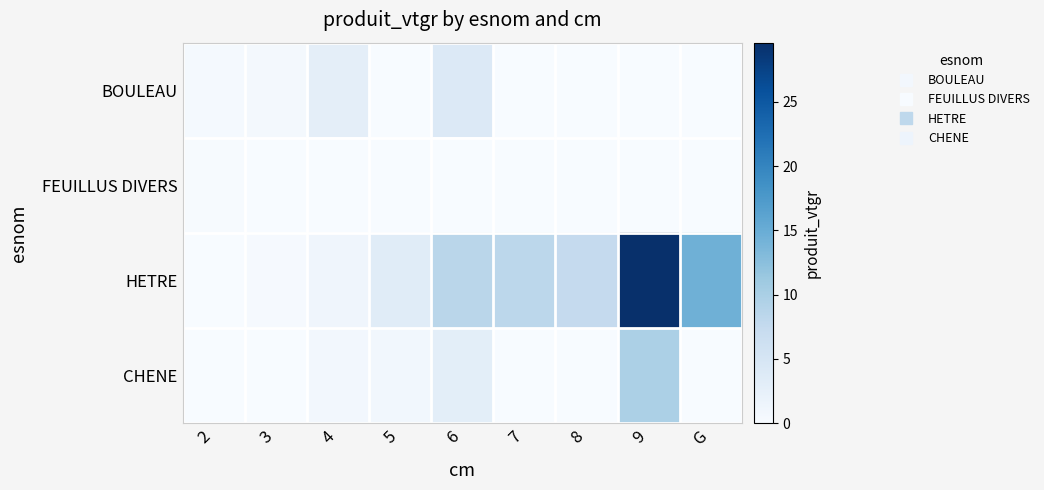

Which series has the widest spread of values?

HETRE